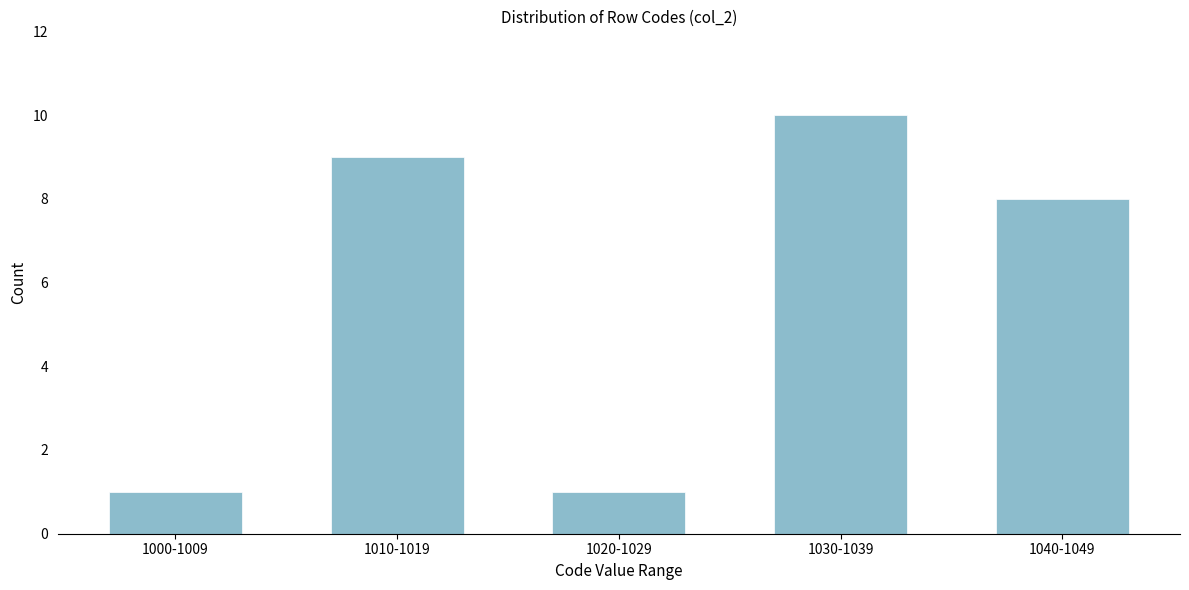

Reading left to right, transcribe all the data shown in this chart.

1	9	1	10	8